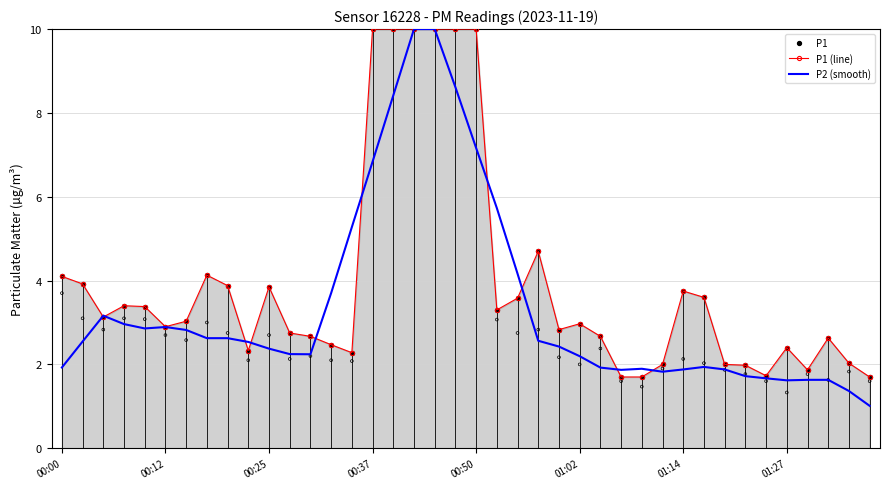

Which series has the widest spread of Y values?

P2 (smooth)